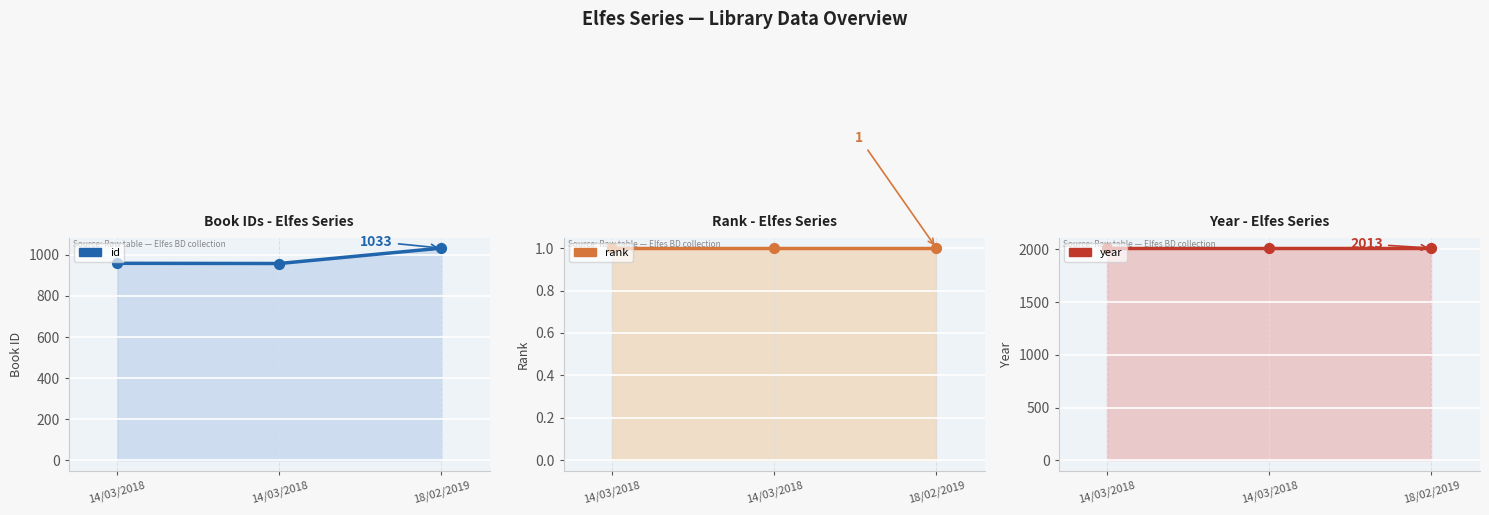

Which series reaches the maximum Y coordinate?

year